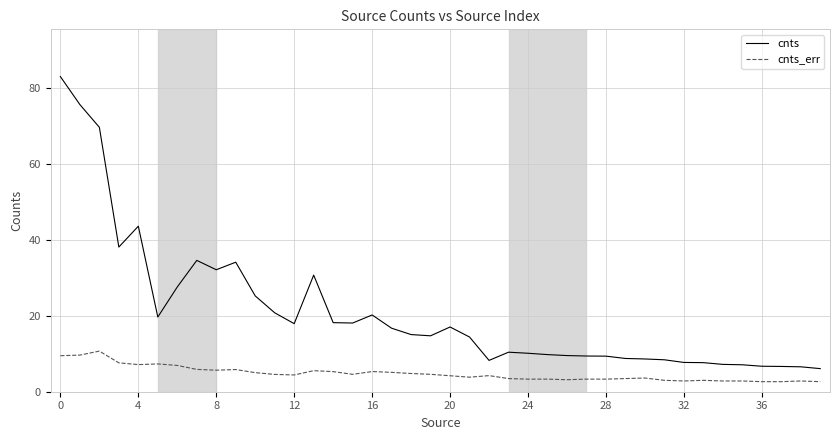

True or false: cnts_err and cnts cross at least once.

False